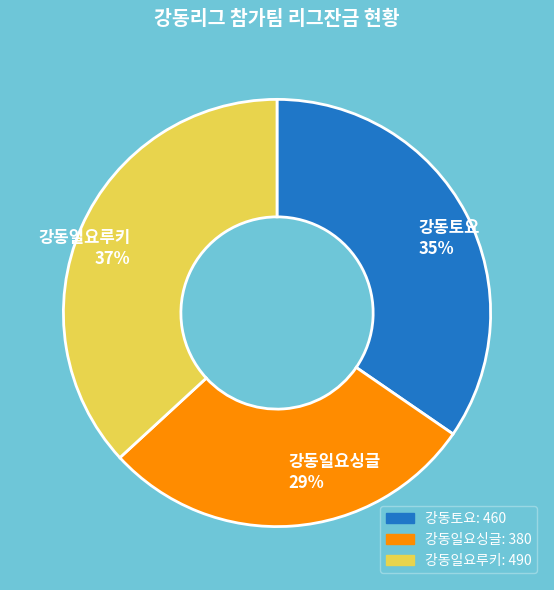

To the nearest percent, what is the difference between the largest and smallest slice percentages?

8%